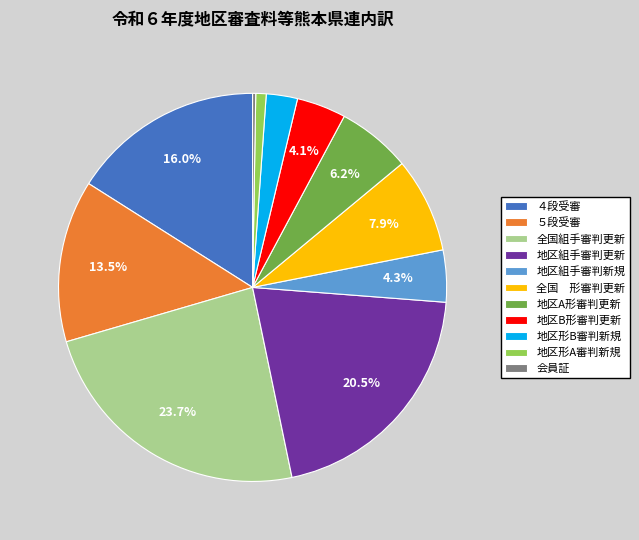

What portion of the pie excludes 地区A形審判更新?

93.8%